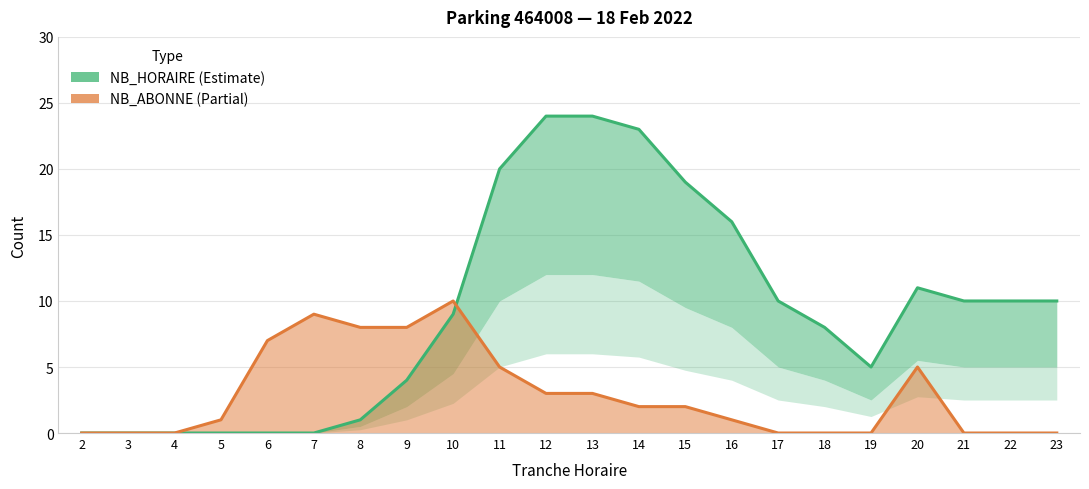

Reading left to right, transcribe all the data shown in this chart.

NB_HORAIRE: 2=0	3=0	4=0	5=0	6=0	7=0	8=1	9=4	10=9	11=20	12=24	13=24	14=23	15=19	16=16	17=10	18=8	19=5	20=11	21=10	22=10	23=10
NB_ABONNE: 2=0	3=0	4=0	5=1	6=7	7=9	8=8	9=8	10=10	11=5	12=3	13=3	14=2	15=2	16=1	17=0	18=0	19=0	20=5	21=0	22=0	23=0